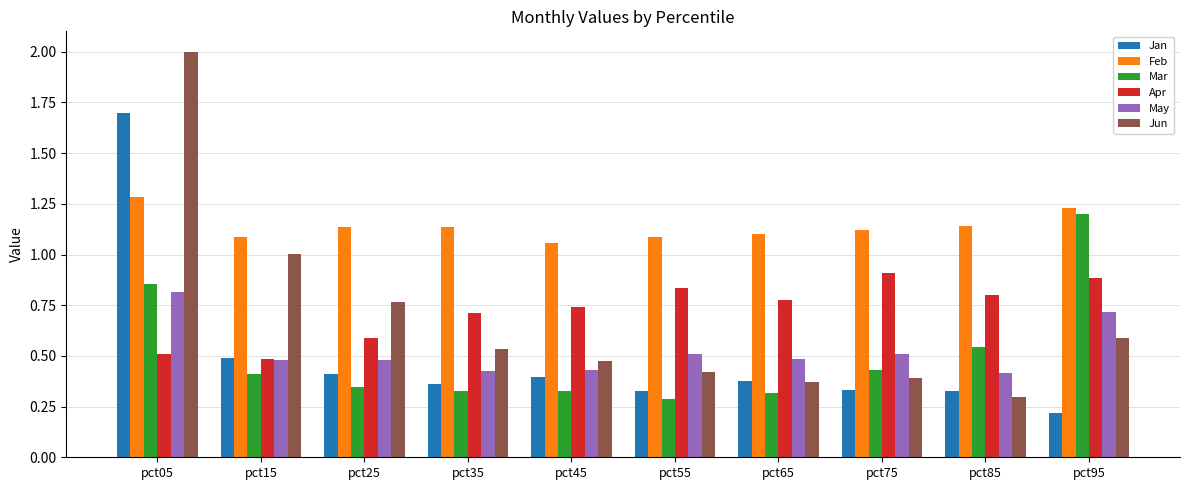

Which series has the largest range (max minus min)?

Jun